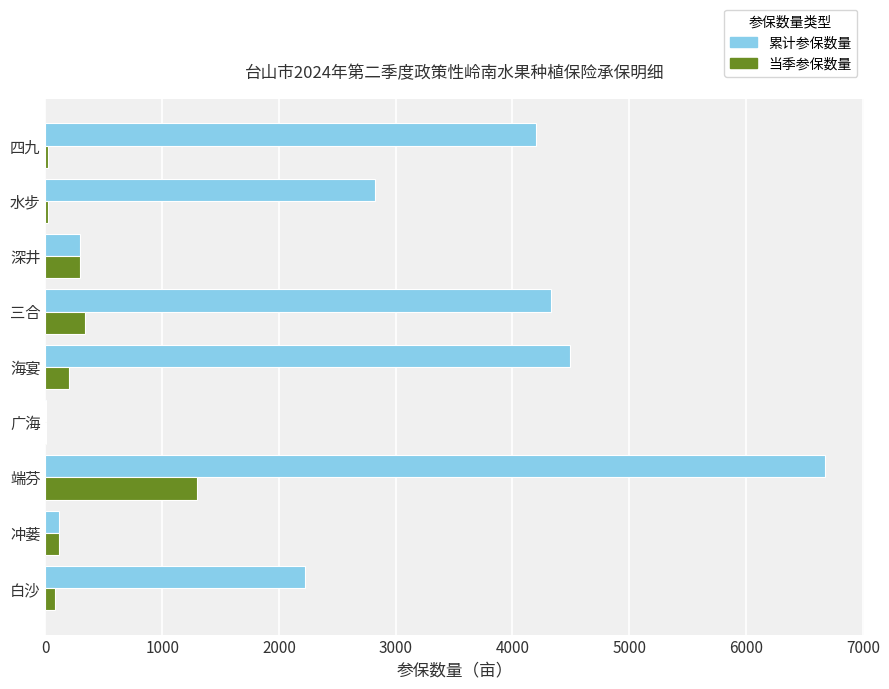

At which label is 累计参保数量 closest to 3342?

水步